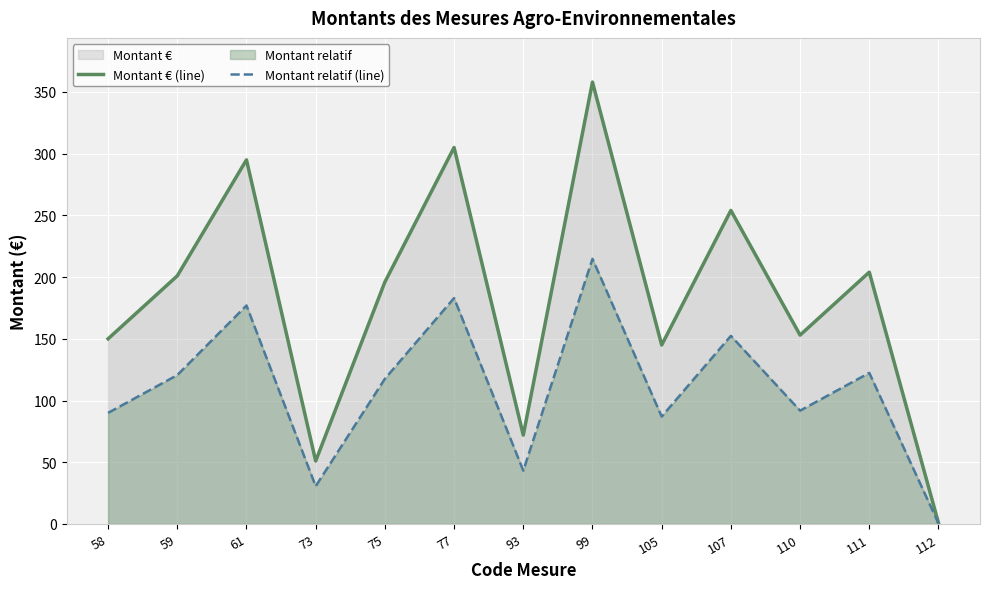

How many lines are shown in the chart?

2